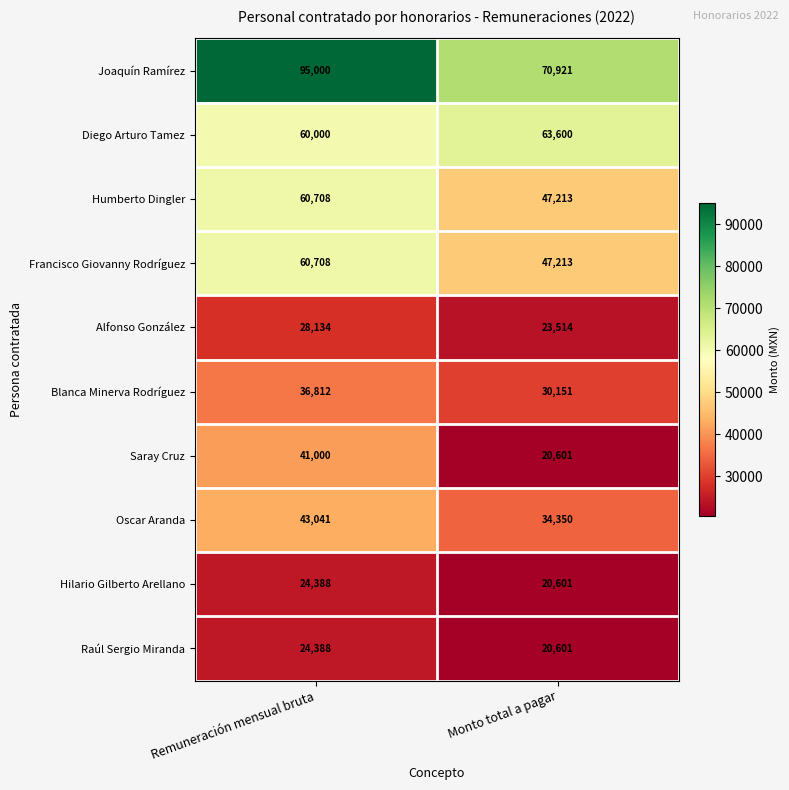

Read the Saray Cruz value at Monto total a pagar.

20601